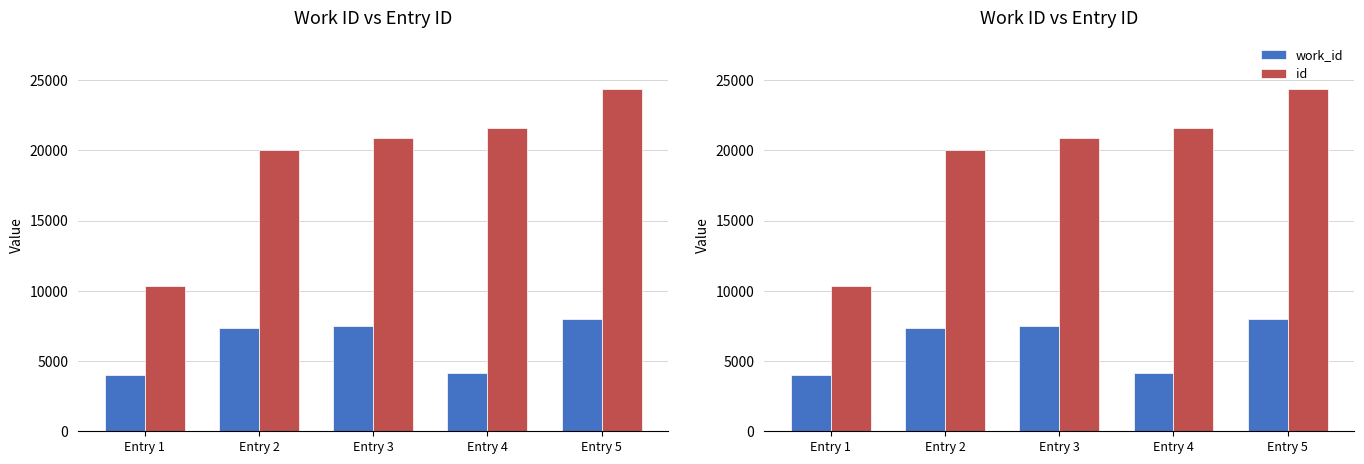

Which label corresponds to the smallest value in the chart?

Entry 1